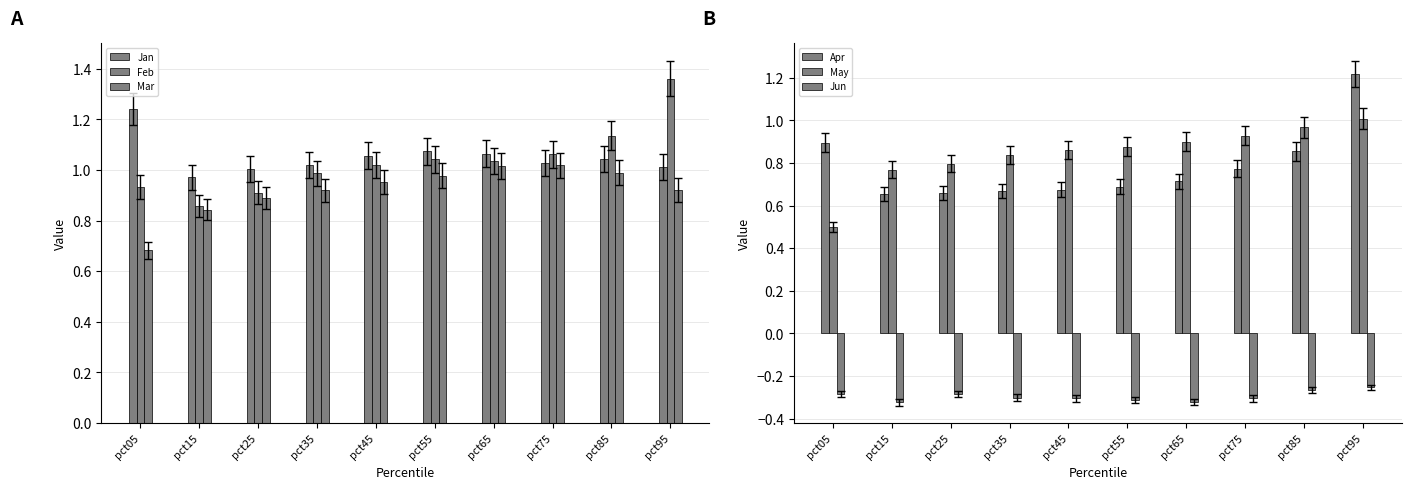

Reading left to right, list all the values displayed in this chart.

Jan: pct05=1.2	pct15=1.0	pct25=1.0	pct35=1.0	pct45=1.1	pct55=1.1	pct65=1.1	pct75=1.0	pct85=1.0	pct95=1.0
Feb: pct05=0.9	pct15=0.9	pct25=0.9	pct35=1.0	pct45=1.0	pct55=1.0	pct65=1.0	pct75=1.1	pct85=1.1	pct95=1.4
Mar: pct05=0.7	pct15=0.8	pct25=0.9	pct35=0.9	pct45=1.0	pct55=1.0	pct65=1.0	pct75=1.0	pct85=1.0	pct95=0.9
Apr: pct05=0.9	pct15=0.7	pct25=0.7	pct35=0.7	pct45=0.7	pct55=0.7	pct65=0.7	pct75=0.8	pct85=0.9	pct95=1.2
May: pct05=0.5	pct15=0.8	pct25=0.8	pct35=0.8	pct45=0.9	pct55=0.9	pct65=0.9	pct75=0.9	pct85=1.0	pct95=1.0
Jun: pct05=-0.3	pct15=-0.3	pct25=-0.3	pct35=-0.3	pct45=-0.3	pct55=-0.3	pct65=-0.3	pct75=-0.3	pct85=-0.3	pct95=-0.3